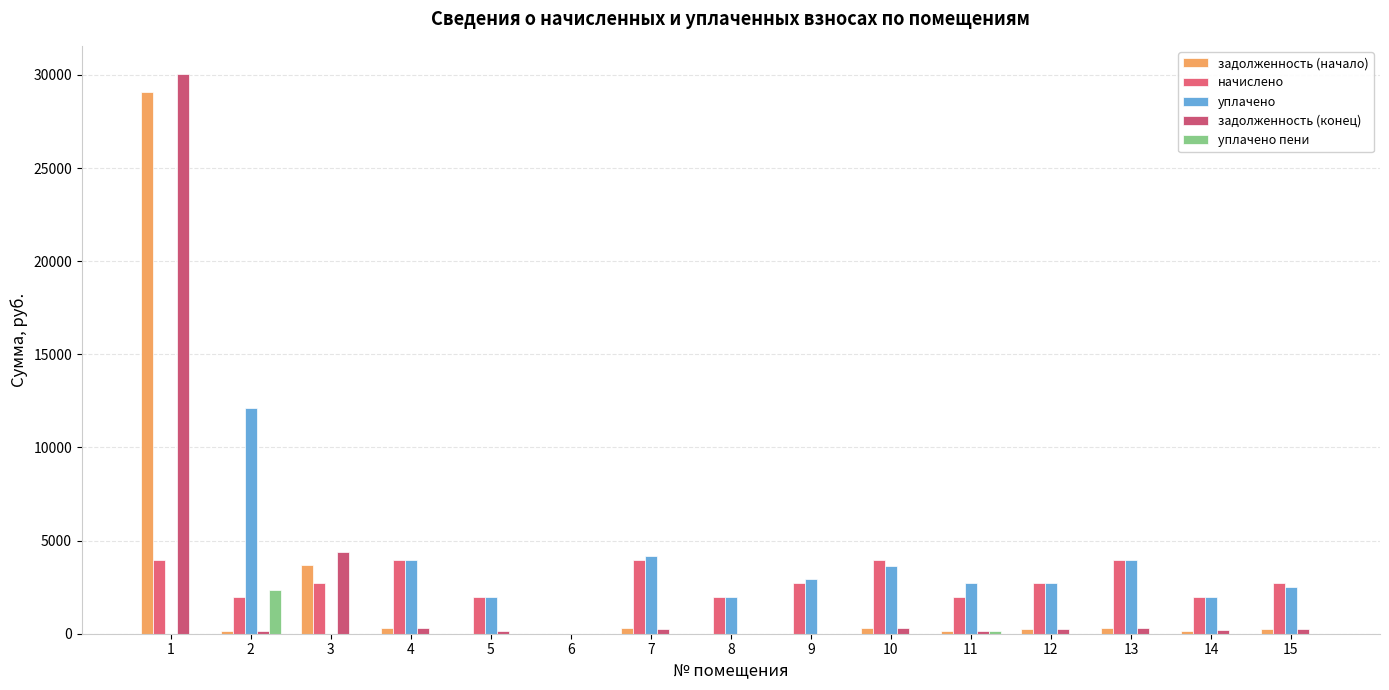

Reading left to right, list all the values displayed in this chart.

задолженность (начало): 1=29071.1	2=165.0	3=3684.2	4=329.7	5=0.0	6=0.0	7=306.9	8=0.0	9=0.4	10=329.4	11=165.9	12=227.4	13=311.6	14=165.8	15=227.4
начислено: 1=3955.9	2=1990.7	3=2728.4	4=3955.9	5=1946.2	6=0.0	7=3955.9	8=1990.7	9=2728.4	10=3955.9	11=1990.7	12=2728.4	13=3955.9	14=1990.7	15=2728.4
уплачено: 1=0.0	2=12110.0	3=0.0	4=3955.9	5=1947.0	6=0.0	7=4199.3	8=1990.7	9=2955.4	10=3626.7	11=2727.5	12=2728.4	13=3960.0	14=1962.4	15=2499.5
задолженность (конец): 1=30060.1	2=165.6	3=4366.3	4=329.7	5=162.2	6=0.0	7=245.9	8=0.0	9=0.4	10=329.2	11=165.9	12=227.4	13=310.6	14=193.9	15=227.4
уплачено пени: 1=0.0	2=2336.9	3=0.0	4=0.0	5=0.0	6=0.0	7=0.7	8=0.0	9=0.0	10=0.0	11=120.8	12=0.0	13=0.0	14=0.3	15=0.0